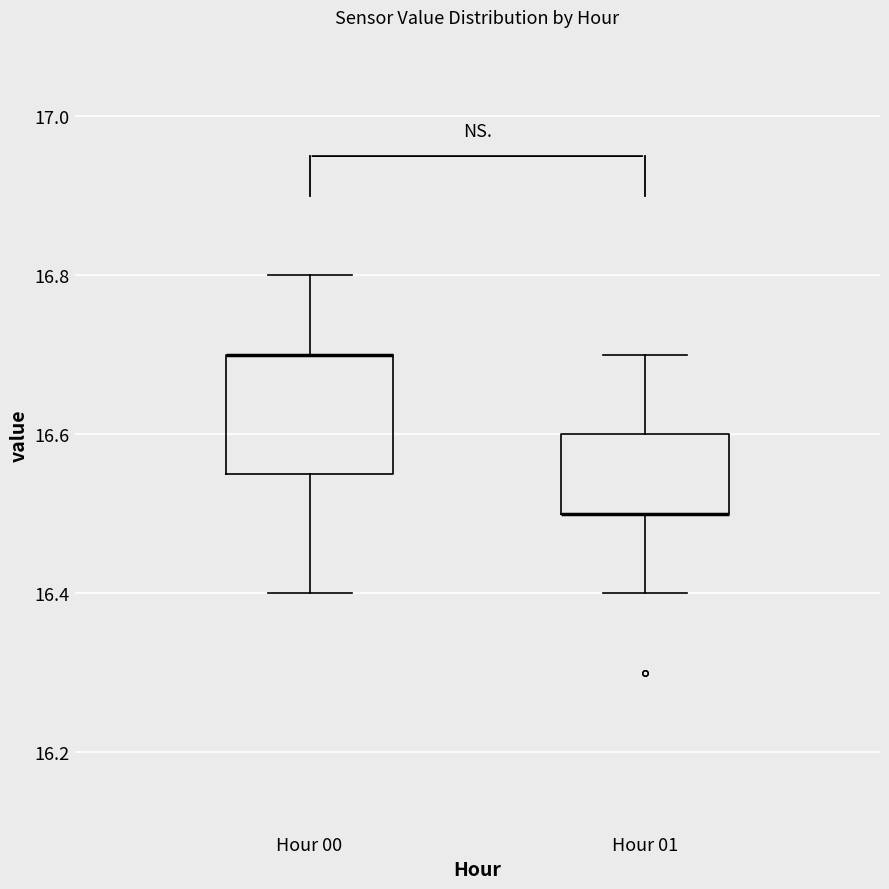

Where is the upper edge of the box for Hour 00 on the y-axis? The values are not printed on the chart, so give them approximately, as read against the axis.

16.70